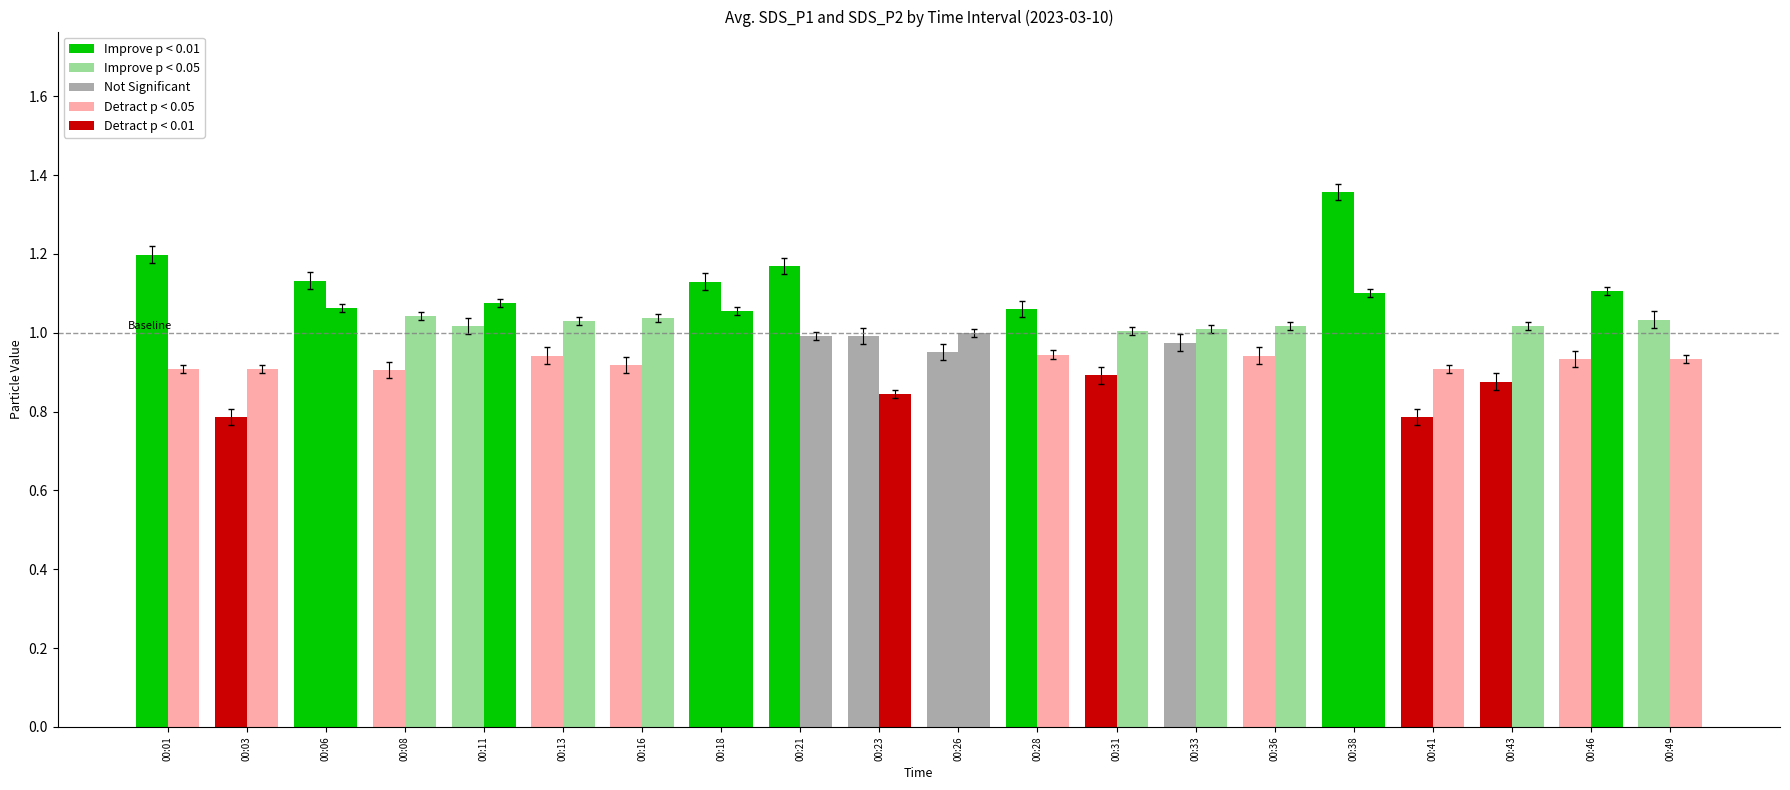

How many groups of bars are there?

20